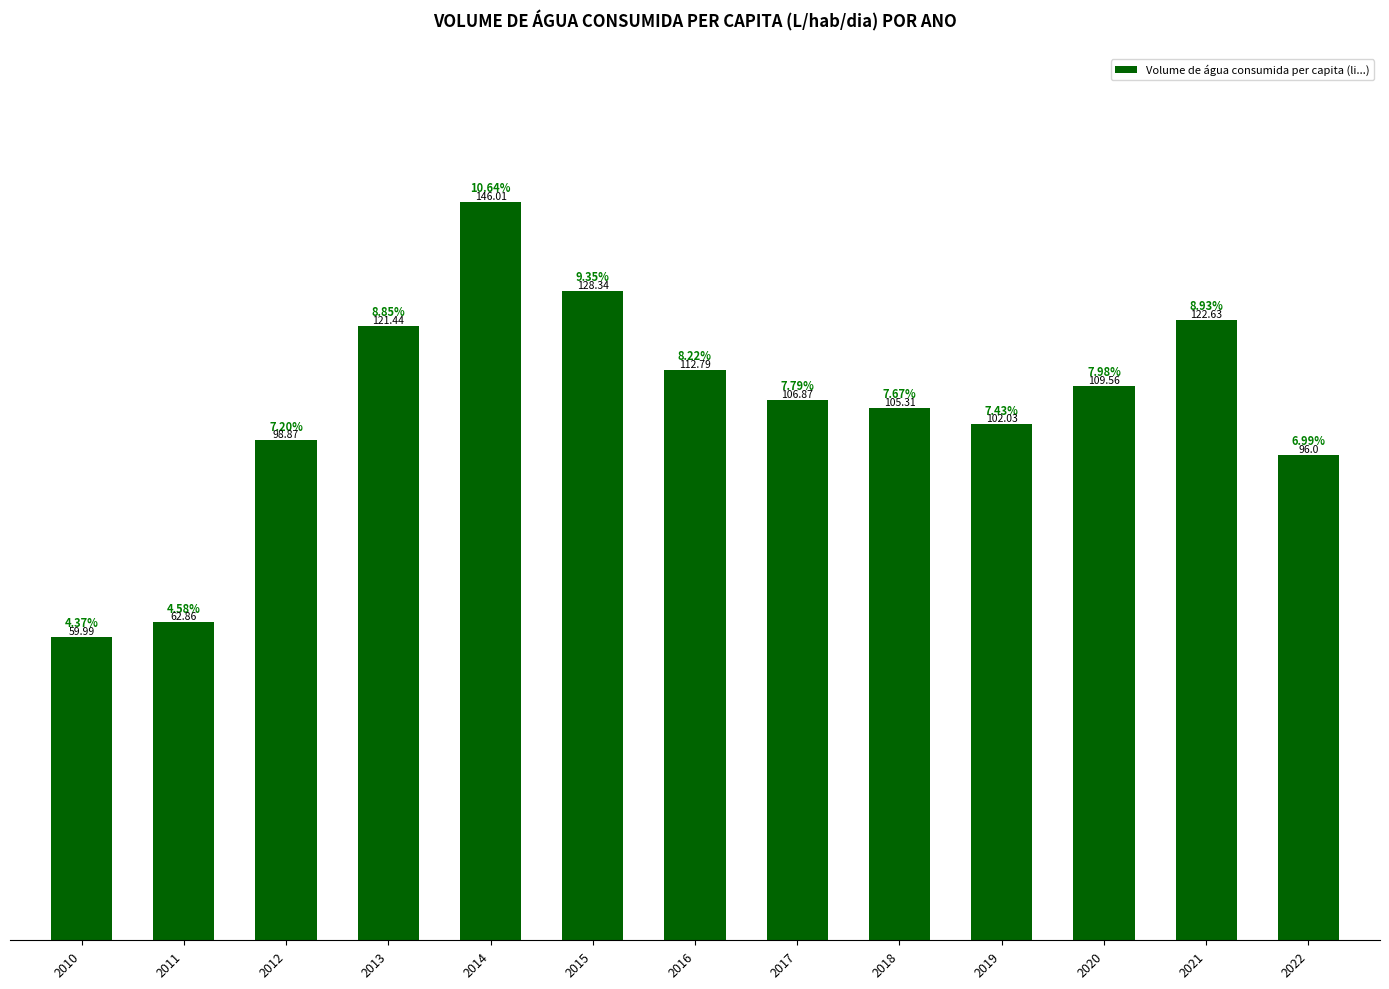

True or false: the data shows 128.3 at 2015.

True